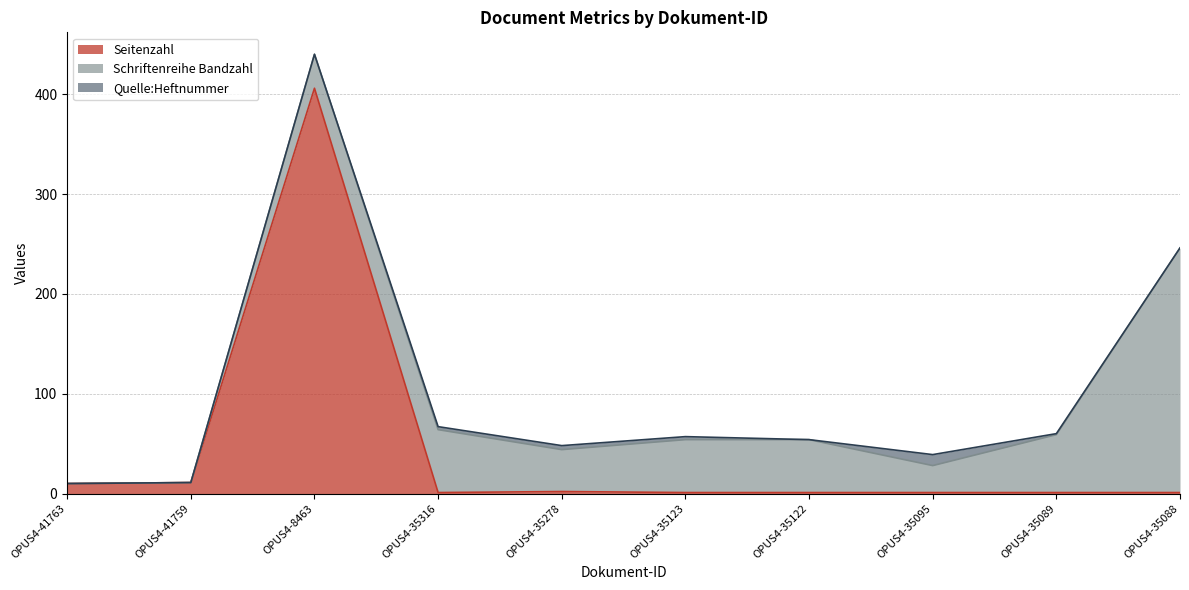

What are all the series names shown in the legend?

Seitenzahl, Schriftenreihe Bandzahl, Quelle:Heftnummer